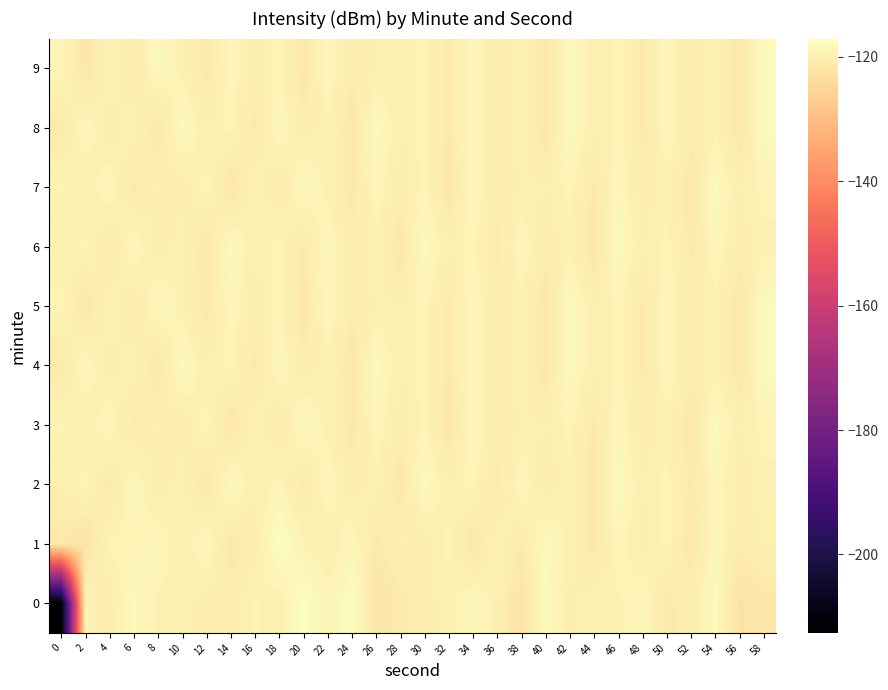

Reading right to left, what are all the values shown in this chart?

0: 58=-121.6	56=-122.4	54=-118.0	52=-120.0	50=-121.1	48=-118.4	46=-119.4	44=-119.6	42=-120.2	40=-117.8	38=-122.3	36=-119.7	34=-118.2	32=-119.8	30=-120.2	28=-121.1	26=-122.0	24=-117.5	22=-118.9	20=-117.2	18=-120.0	16=-119.1	14=-120.3	12=-120.4	10=-119.7	8=-119.5	6=-118.0	4=-120.6	2=-118.9	0=-212.6
1: 58=-119.9	56=-120.6	54=-118.4	52=-121.5	50=-119.0	48=-120.3	46=-118.7	44=-121.2	42=-119.6	40=-118.1	38=-120.8	36=-119.3	34=-121.7	32=-118.9	30=-120.5	28=-119.8	26=-121.0	24=-118.5	22=-120.1	20=-119.2	18=-117.1	16=-120.3	14=-121.4	12=-118.2	10=-120.1	8=-118.6	6=-119.1	4=-119.0	2=-122.3	0=-121.2
2: 58=-119.5	56=-120.5	54=-118.5	52=-121.0	50=-119.0	48=-120.0	46=-118.0	44=-121.5	42=-119.5	40=-120.5	38=-118.5	36=-121.0	34=-119.0	32=-120.0	30=-118.0	28=-121.5	26=-119.5	24=-120.5	22=-118.5	20=-121.0	18=-119.0	16=-120.0	14=-118.0	12=-121.5	10=-119.5	8=-120.5	6=-118.5	4=-121.0	2=-119.0	0=-120.0
3: 58=-119.0	56=-120.0	54=-118.0	52=-121.5	50=-119.5	48=-120.5	46=-118.5	44=-121.0	42=-119.0	40=-120.0	38=-119.9	36=-120.6	34=-118.4	32=-121.5	30=-119.0	28=-120.3	26=-118.7	24=-121.2	22=-119.6	20=-118.1	18=-120.8	16=-119.3	14=-121.7	12=-118.9	10=-120.5	8=-119.8	6=-121.0	4=-118.5	2=-120.1	0=-119.2
4: 58=-118.0	56=-121.5	54=-119.5	52=-120.5	50=-118.5	48=-121.0	46=-119.0	44=-120.0	42=-118.0	40=-121.5	38=-119.5	36=-120.5	34=-118.5	32=-121.0	30=-119.0	28=-120.0	26=-118.0	24=-121.5	22=-119.5	20=-120.5	18=-118.5	16=-121.0	14=-119.0	12=-120.0	10=-118.0	8=-121.5	6=-119.5	4=-120.5	2=-118.5	0=-121.0
5: 58=-118.0	56=-121.5	54=-119.5	52=-120.5	50=-118.5	48=-121.0	46=-119.0	44=-120.0	42=-118.0	40=-121.5	38=-119.5	36=-120.5	34=-118.5	32=-121.0	30=-119.0	28=-120.0	26=-119.9	24=-120.6	22=-118.4	20=-121.5	18=-119.0	16=-120.3	14=-118.7	12=-121.2	10=-119.6	8=-118.1	6=-120.8	4=-119.3	2=-121.7	0=-118.9
6: 58=-119.5	56=-120.5	54=-118.5	52=-121.0	50=-119.0	48=-120.0	46=-118.0	44=-121.5	42=-119.5	40=-120.5	38=-118.5	36=-121.0	34=-119.0	32=-120.0	30=-118.0	28=-121.5	26=-119.5	24=-120.5	22=-118.5	20=-121.0	18=-119.0	16=-120.0	14=-118.0	12=-121.5	10=-119.5	8=-120.5	6=-118.5	4=-121.0	2=-119.0	0=-120.0
7: 58=-119.0	56=-120.0	54=-118.0	52=-121.5	50=-119.5	48=-120.5	46=-118.5	44=-121.0	42=-119.0	40=-120.0	38=-119.9	36=-120.6	34=-118.4	32=-121.5	30=-119.0	28=-120.3	26=-118.7	24=-121.2	22=-119.6	20=-118.1	18=-120.8	16=-119.3	14=-121.7	12=-118.9	10=-120.5	8=-119.8	6=-121.0	4=-118.5	2=-120.1	0=-119.2
8: 58=-118.0	56=-121.5	54=-119.5	52=-120.5	50=-118.5	48=-121.0	46=-119.0	44=-120.0	42=-118.0	40=-121.5	38=-119.5	36=-120.5	34=-118.5	32=-121.0	30=-119.0	28=-120.0	26=-118.0	24=-121.5	22=-119.5	20=-120.5	18=-118.5	16=-121.0	14=-119.0	12=-120.0	10=-118.0	8=-121.5	6=-119.5	4=-120.5	2=-118.5	0=-121.0
9: 58=-118.0	56=-121.5	54=-119.5	52=-120.5	50=-118.5	48=-121.0	46=-119.0	44=-120.0	42=-118.0	40=-121.5	38=-119.5	36=-120.5	34=-118.5	32=-121.0	30=-119.0	28=-120.0	26=-119.9	24=-120.6	22=-118.4	20=-121.5	18=-119.0	16=-120.3	14=-118.7	12=-121.2	10=-119.6	8=-118.1	6=-120.8	4=-119.3	2=-121.7	0=-118.9